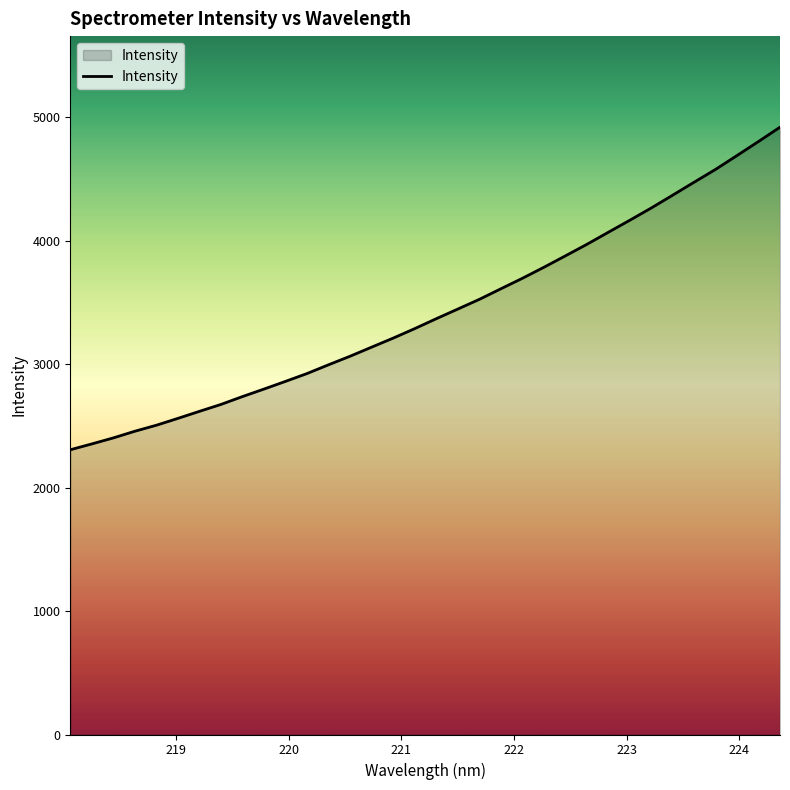

What is the difference between the maximum and minimum values?

2613.4